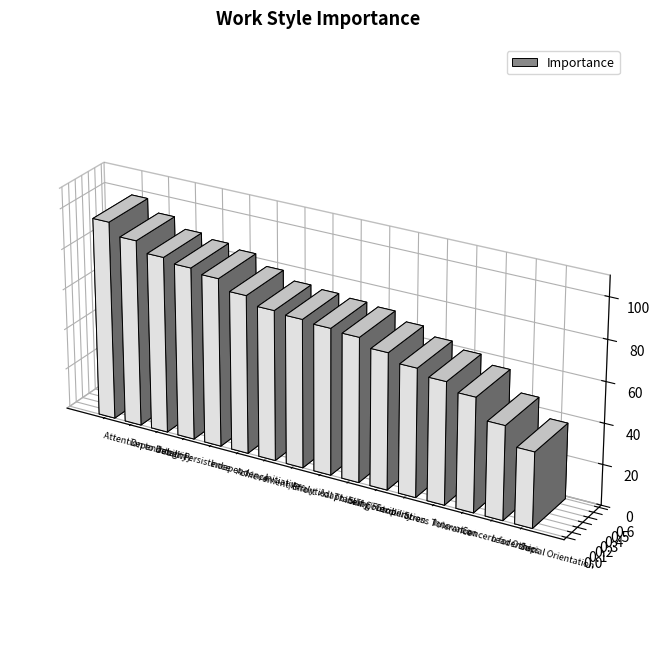

Rank the categories by value from highest to lowest.

Attention to Detail, Dependability, Integrity, Persistence, Independence, Achievement/Effort, Initiative, Analytical Thinking, Adaptability/Flexibility, Self-Control, Cooperation, Stress Tolerance, Innovation, Concern for Others, Leadership, Social Orientation